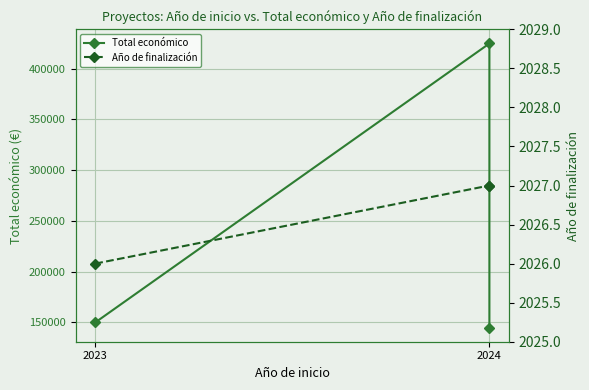

True or false: Total económico has a value of 150000 at 2023.

True